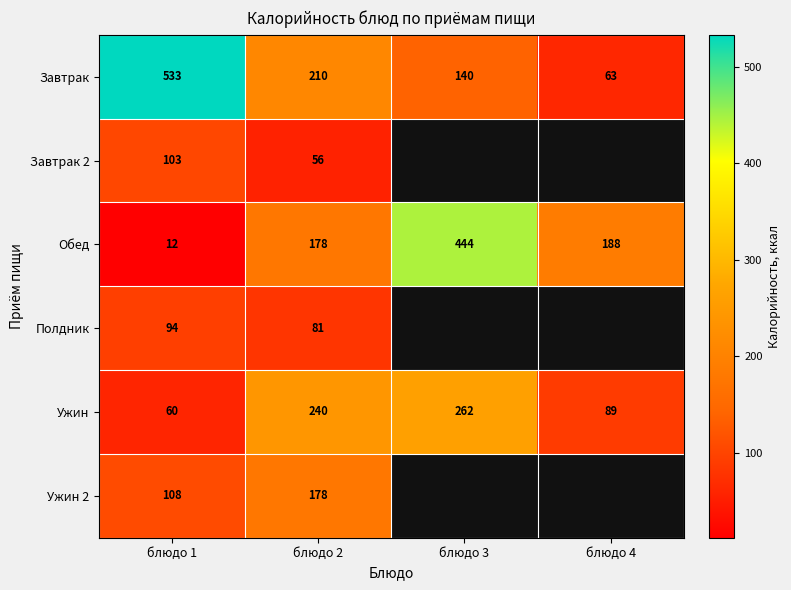

The value of Завтрак at блюдо 3 is 66.7. True or false?

False